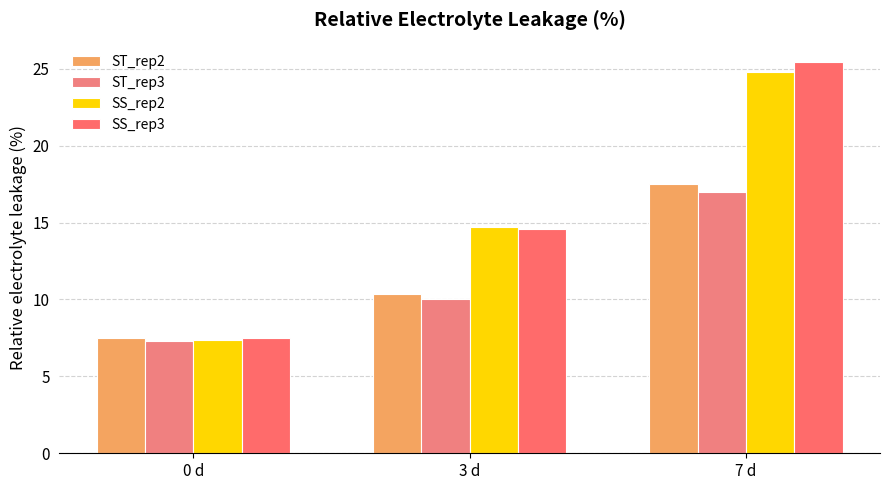

What is the average value of the ST_rep2 series?

11.8